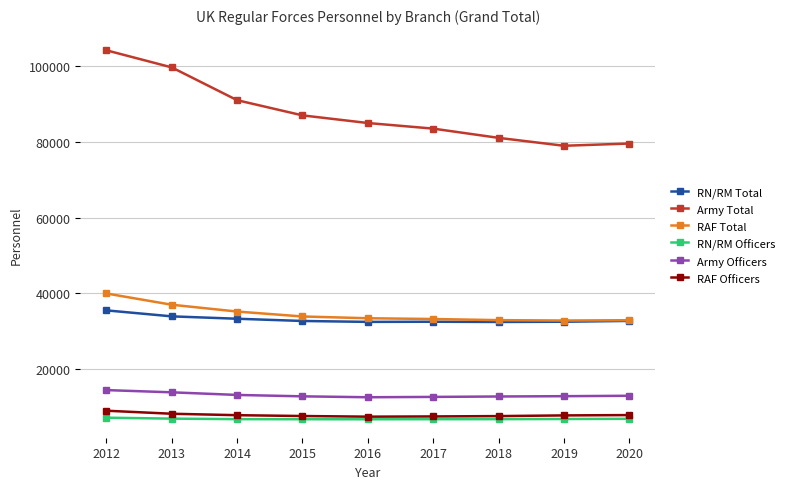

Which series has the largest total across all categories?

Army Total